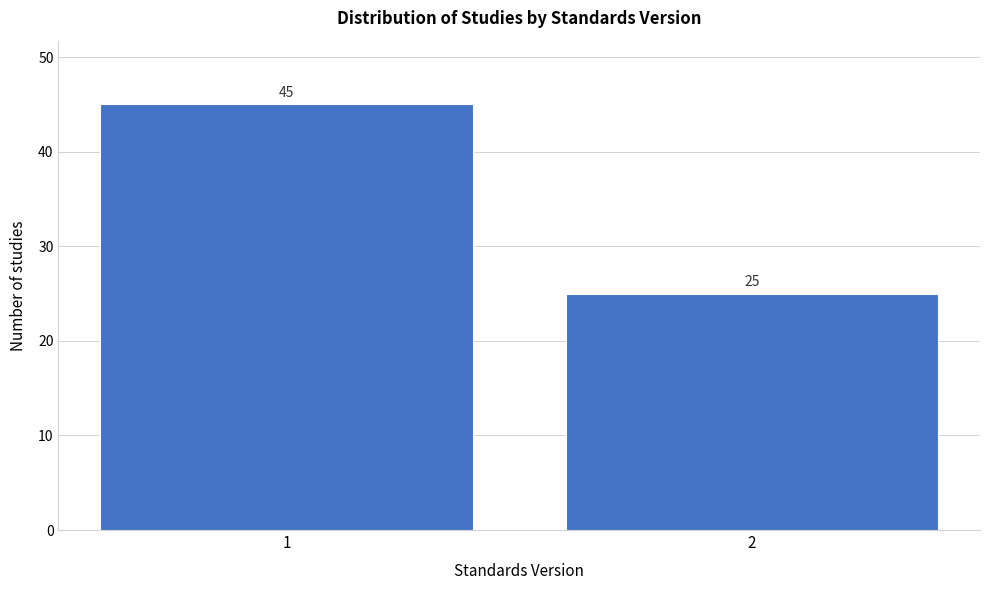

Reading left to right, transcribe all the data shown in this chart.

1=45	2=25